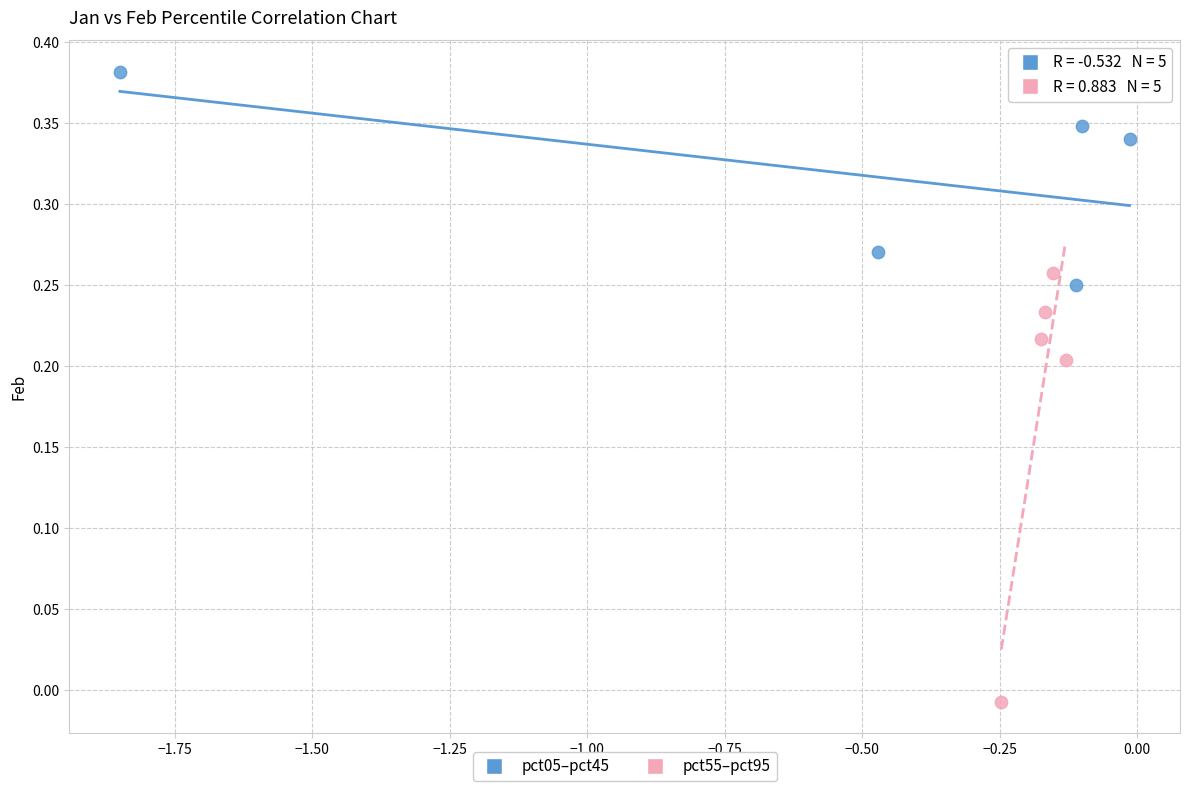

Which series has the widest spread of Y values?

pct55–pct95